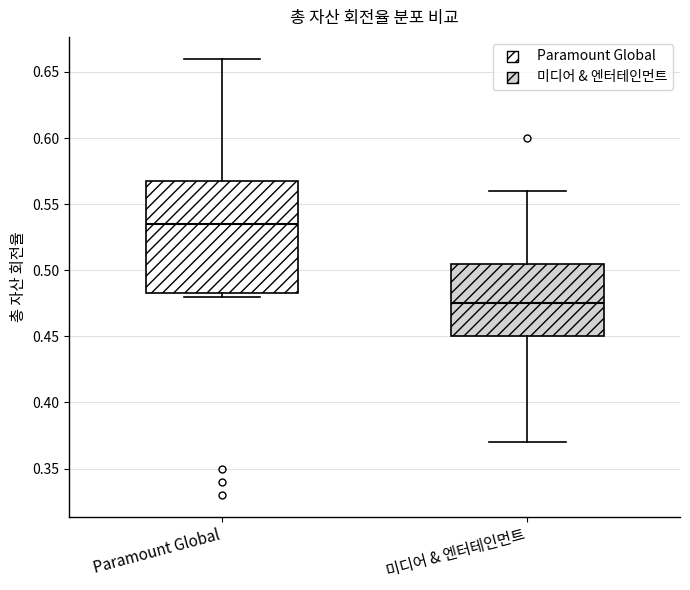

Which box is the tallest, from its lower edge to its upper edge?

Paramount Global